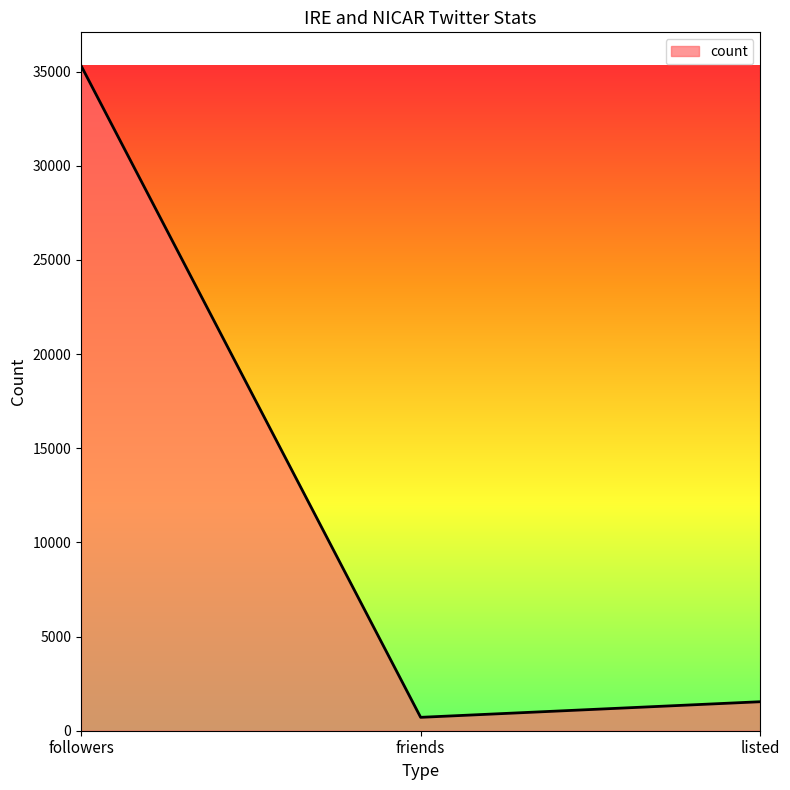

What position from the left is followers?

1